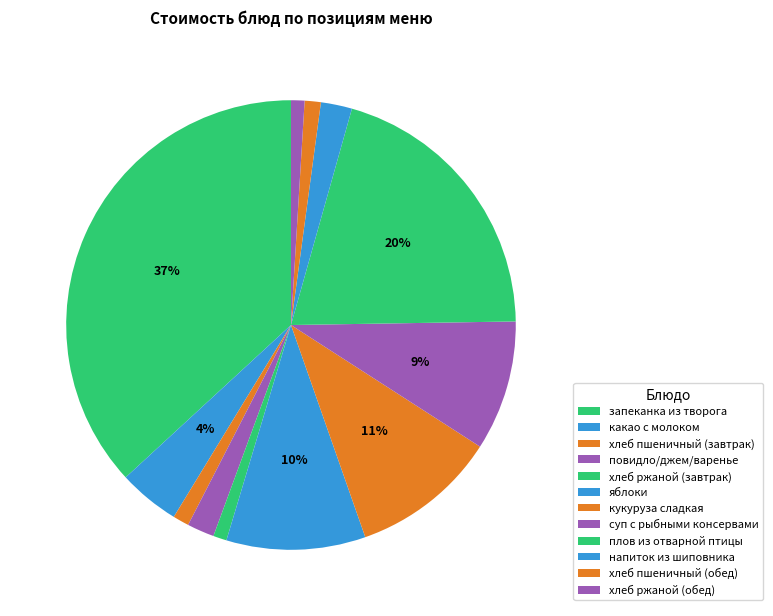

What is the smallest slice in the pie chart?

хлеб ржаной (завтрак)